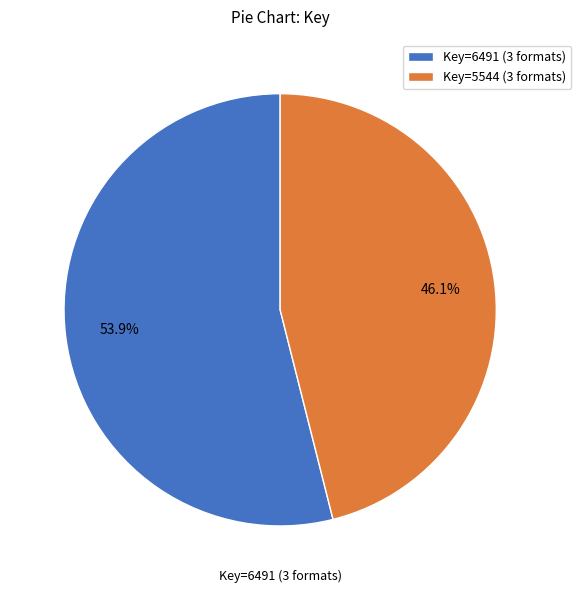

What is the ratio of the value at Key=6491 (3 formats) to the value at Key=5544 (3 formats)?

1.2